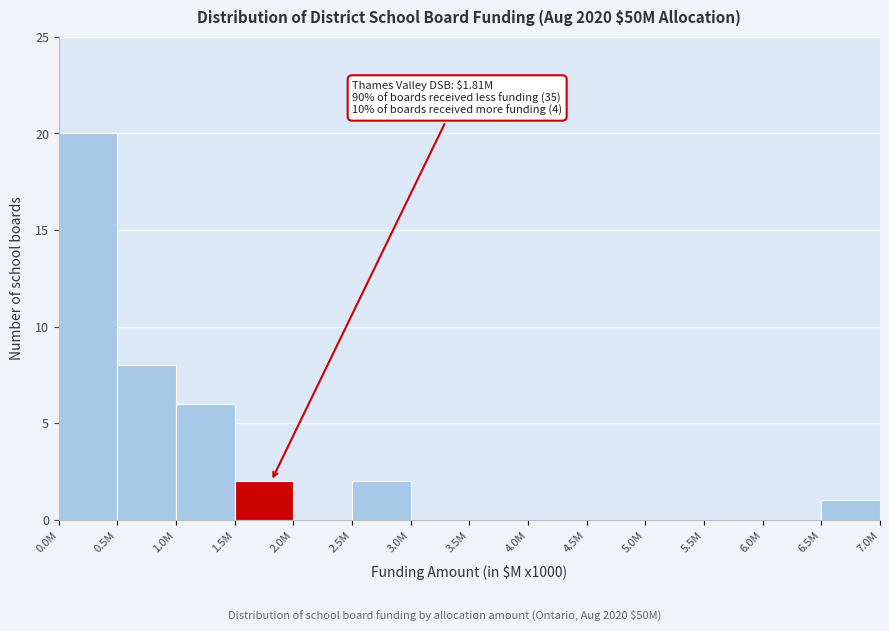

Reading left to right, list all the values displayed in this chart.

0.0M=20	0.5M=8	1.0M=6	1.5M=2	2.0M=0	2.5M=2	3.0M=0	3.5M=0	4.0M=0	4.5M=0	5.0M=0	5.5M=0	6.0M=0	6.5M=1